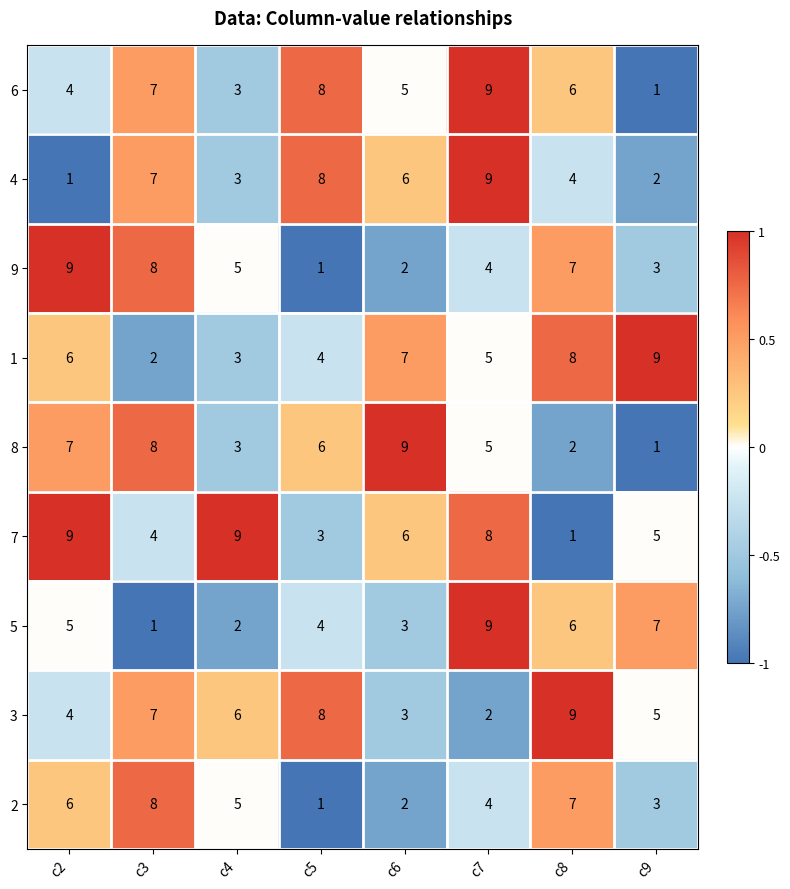

At which category is the sum across all series the highest?

c7